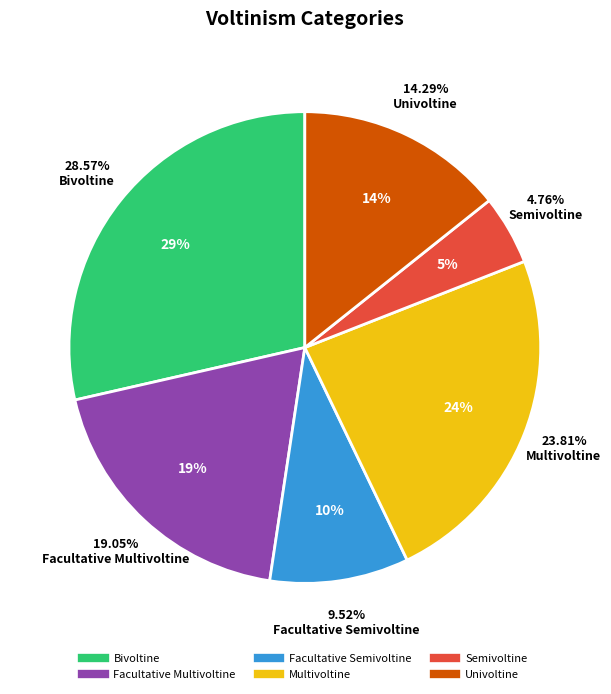

Between Semivoltine and Bivoltine, which is larger?

Bivoltine